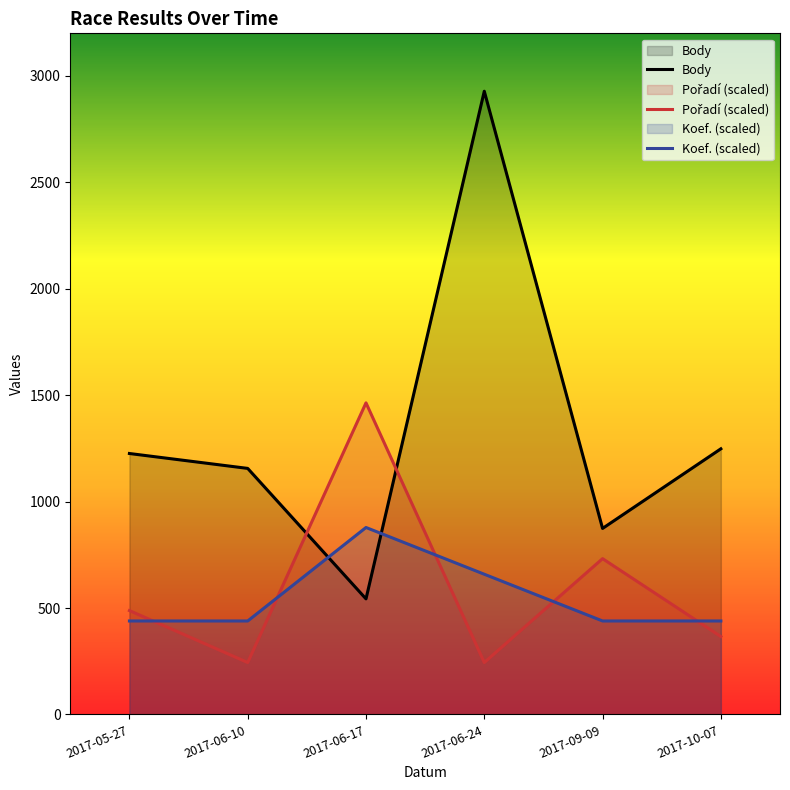

How many lines are shown in the chart?

3